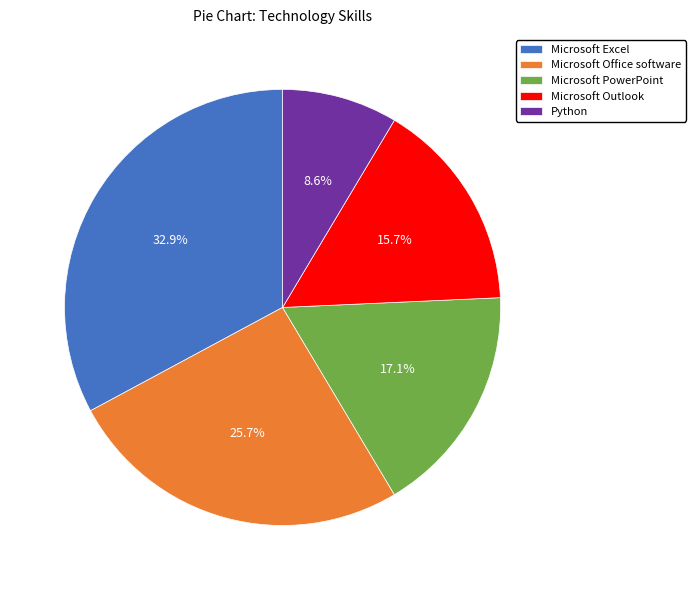

Does any single category account for the majority?

No